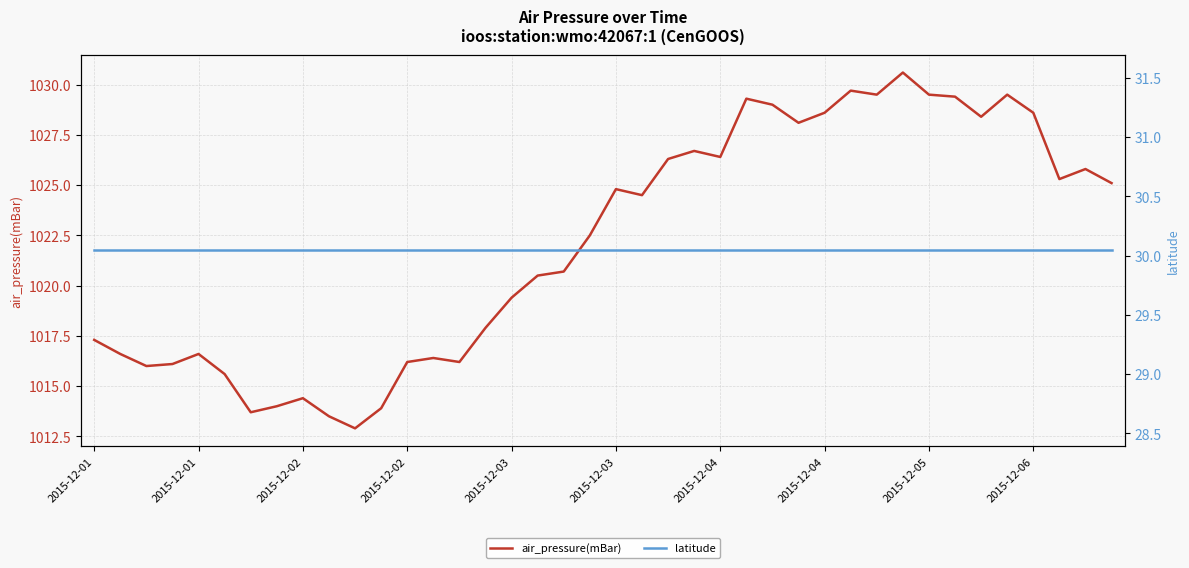

At which label does latitude reach its peak?

2015-12-01